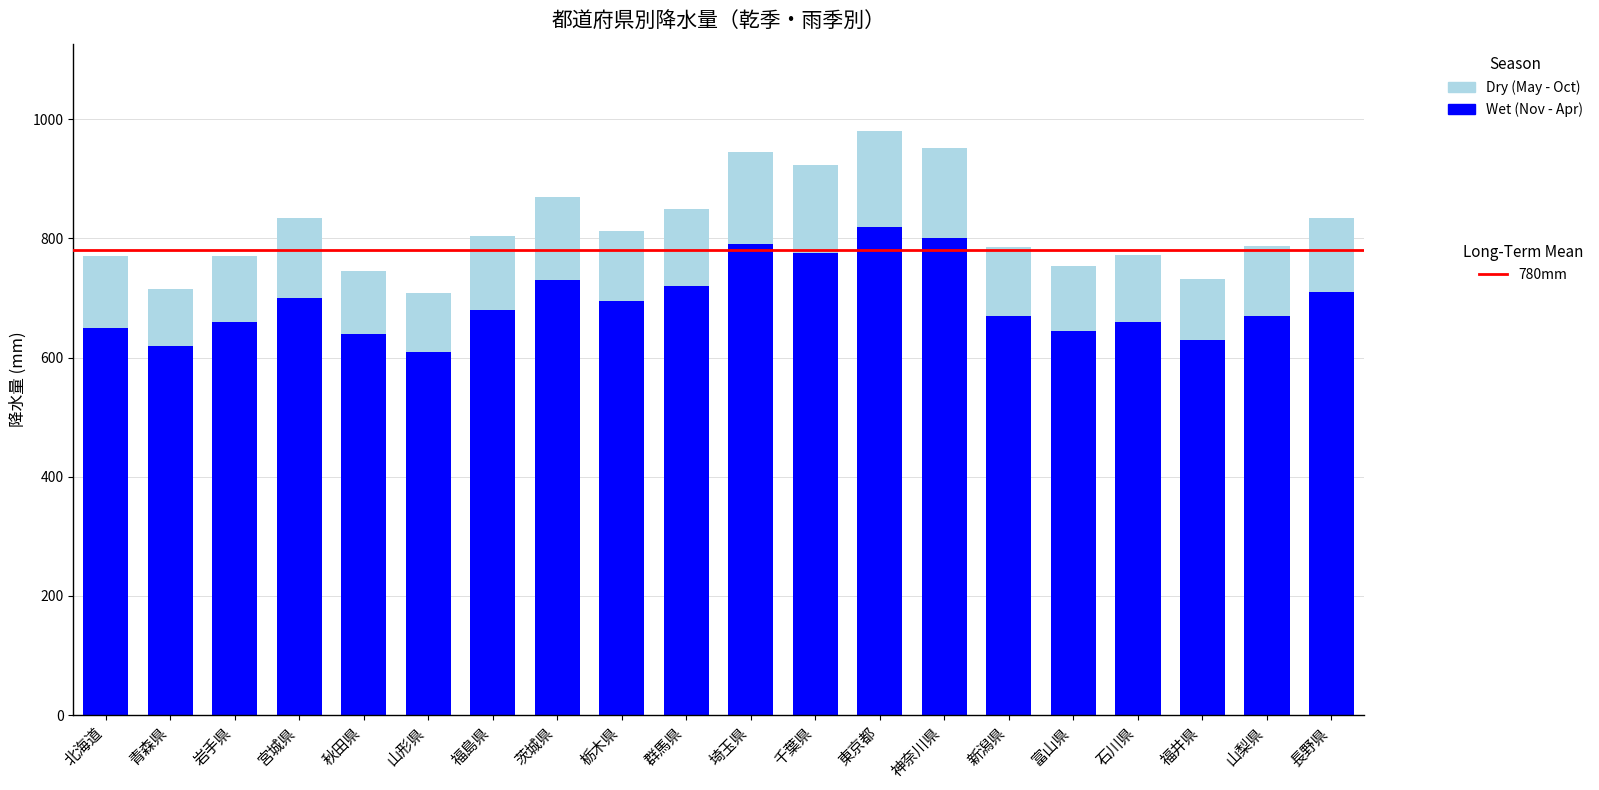

What is the total value across all series at 栃木県?

813